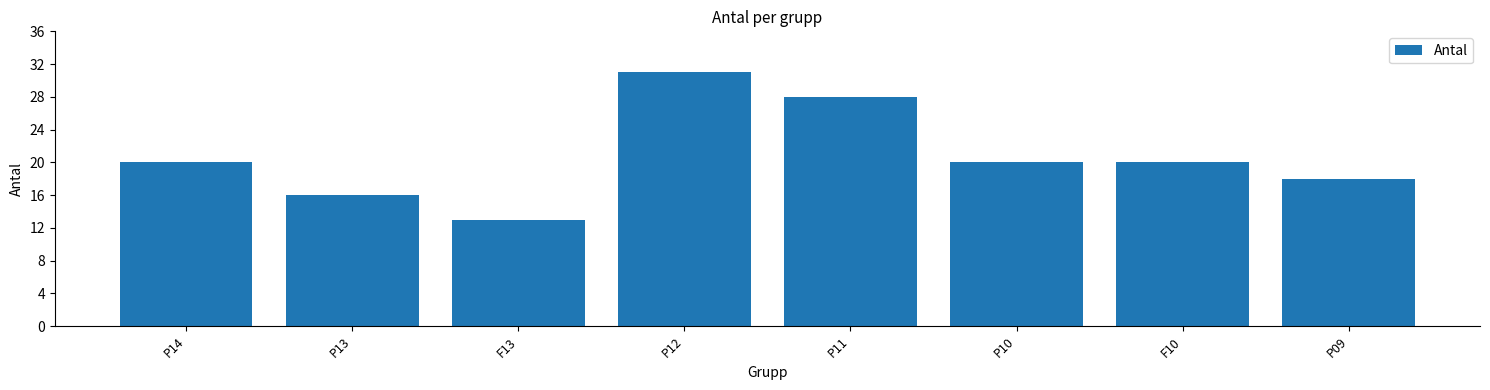

Is it true that the value at P09 is 18?

True